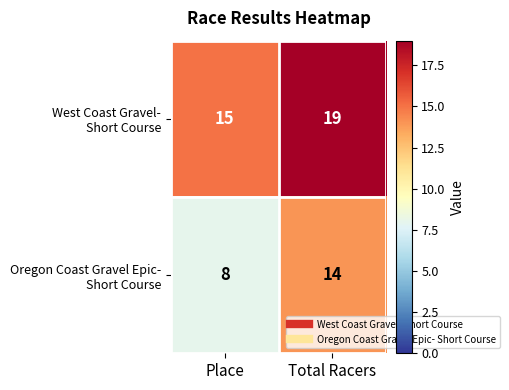

At which category is the sum across all series the highest?

Total Racers